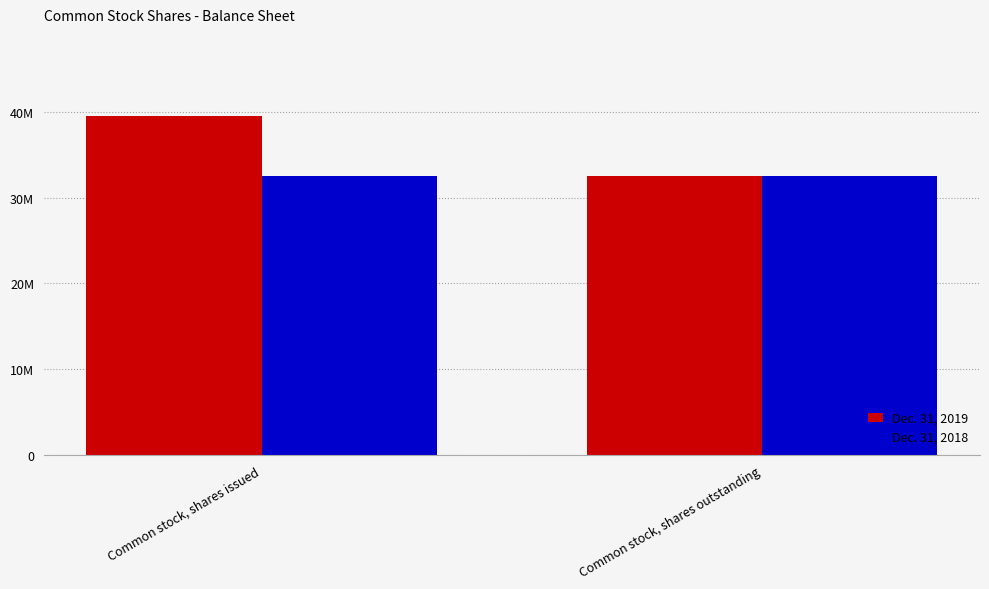

What are all the series names shown in the legend?

Dec. 31, 2019, Dec. 31, 2018